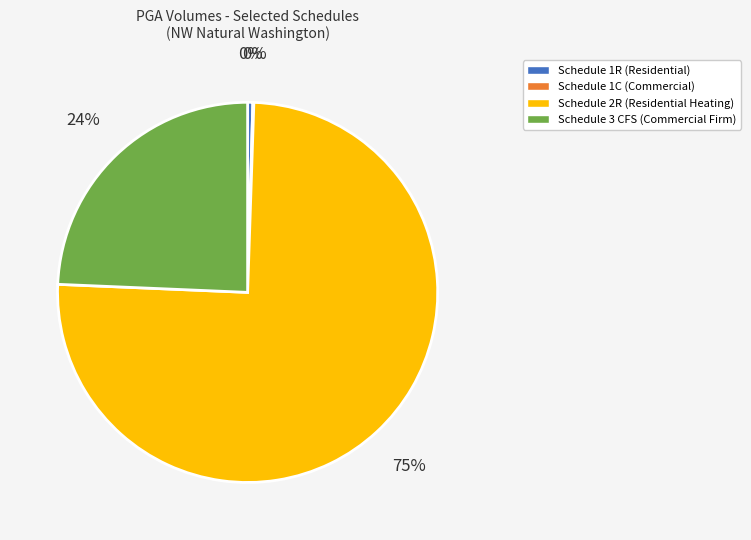

To the nearest percent, what is the average slice percentage?

25%